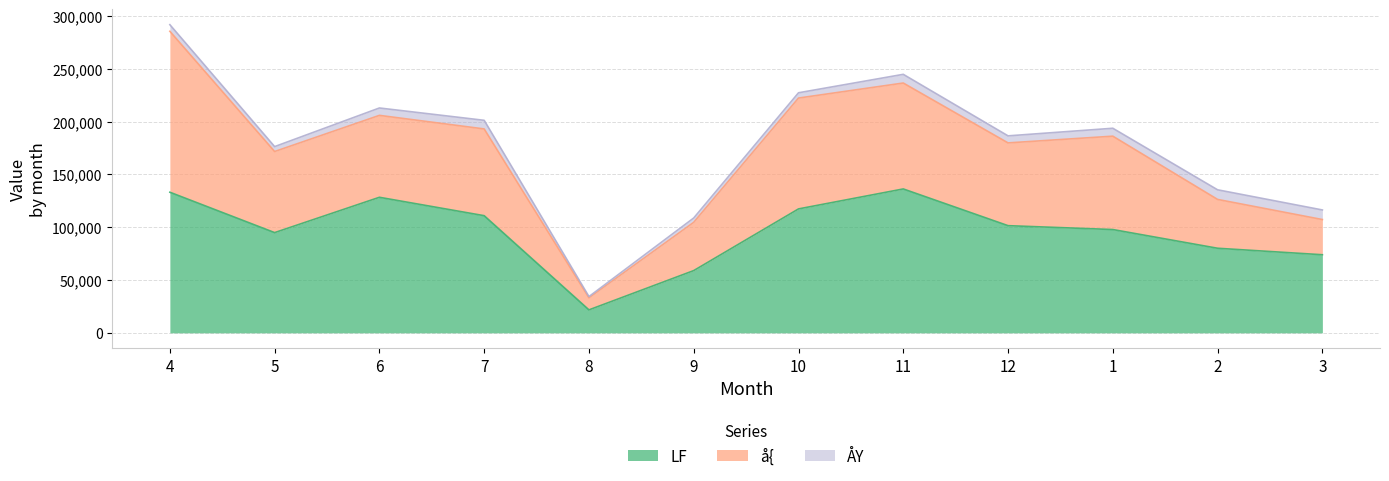

What is the total value across all series at 7?

201311